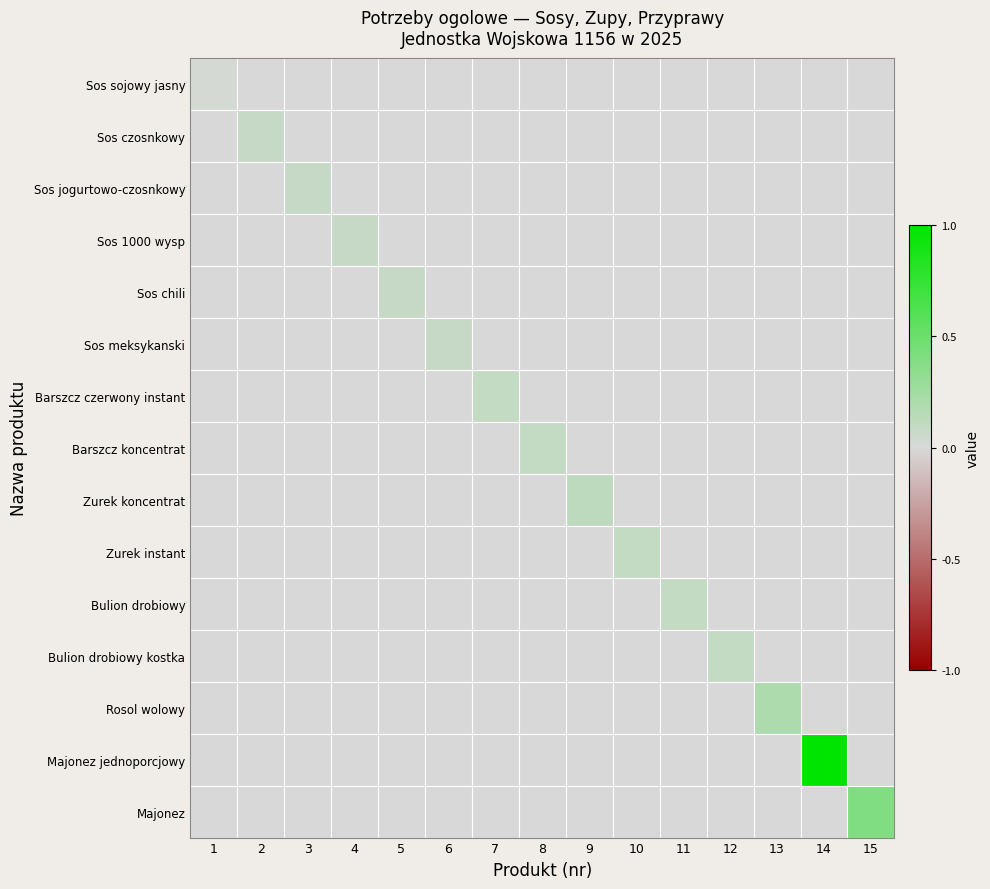

Reading right to left, transcribe all the data shown in this chart.

Sos sojowy jasny: 15=0.0	14=0.0	13=0.0	12=0.0	11=0.0	10=0.0	9=0.0	8=0.0	7=0.0	6=0.0	5=0.0	4=0.0	3=0.0	2=0.0	1=0.0
Sos czosnkowy: 15=0.0	14=0.0	13=0.0	12=0.0	11=0.0	10=0.0	9=0.0	8=0.0	7=0.0	6=0.0	5=0.0	4=0.0	3=0.0	2=0.1	1=0.0
Sos jogurtowo-czosnkowy: 15=0.0	14=0.0	13=0.0	12=0.0	11=0.0	10=0.0	9=0.0	8=0.0	7=0.0	6=0.0	5=0.0	4=0.0	3=0.1	2=0.0	1=0.0
Sos 1000 wysp: 15=0.0	14=0.0	13=0.0	12=0.0	11=0.0	10=0.0	9=0.0	8=0.0	7=0.0	6=0.0	5=0.0	4=0.1	3=0.0	2=0.0	1=0.0
Sos chili: 15=0.0	14=0.0	13=0.0	12=0.0	11=0.0	10=0.0	9=0.0	8=0.0	7=0.0	6=0.0	5=0.1	4=0.0	3=0.0	2=0.0	1=0.0
Sos meksykanski: 15=0.0	14=0.0	13=0.0	12=0.0	11=0.0	10=0.0	9=0.0	8=0.0	7=0.0	6=0.1	5=0.0	4=0.0	3=0.0	2=0.0	1=0.0
Barszcz czerwony instant: 15=0.0	14=0.0	13=0.0	12=0.0	11=0.0	10=0.0	9=0.0	8=0.0	7=0.1	6=0.0	5=0.0	4=0.0	3=0.0	2=0.0	1=0.0
Barszcz koncentrat: 15=0.0	14=0.0	13=0.0	12=0.0	11=0.0	10=0.0	9=0.0	8=0.1	7=0.0	6=0.0	5=0.0	4=0.0	3=0.0	2=0.0	1=0.0
Zurek koncentrat: 15=0.0	14=0.0	13=0.0	12=0.0	11=0.0	10=0.0	9=0.1	8=0.0	7=0.0	6=0.0	5=0.0	4=0.0	3=0.0	2=0.0	1=0.0
Zurek instant: 15=0.0	14=0.0	13=0.0	12=0.0	11=0.0	10=0.1	9=0.0	8=0.0	7=0.0	6=0.0	5=0.0	4=0.0	3=0.0	2=0.0	1=0.0
Bulion drobiowy: 15=0.0	14=0.0	13=0.0	12=0.0	11=0.1	10=0.0	9=0.0	8=0.0	7=0.0	6=0.0	5=0.0	4=0.0	3=0.0	2=0.0	1=0.0
Bulion drobiowy kostka: 15=0.0	14=0.0	13=0.0	12=0.1	11=0.0	10=0.0	9=0.0	8=0.0	7=0.0	6=0.0	5=0.0	4=0.0	3=0.0	2=0.0	1=0.0
Rosol wolowy: 15=0.0	14=0.0	13=0.2	12=0.0	11=0.0	10=0.0	9=0.0	8=0.0	7=0.0	6=0.0	5=0.0	4=0.0	3=0.0	2=0.0	1=0.0
Majonez jednoporcjowy: 15=0.0	14=1.0	13=0.0	12=0.0	11=0.0	10=0.0	9=0.0	8=0.0	7=0.0	6=0.0	5=0.0	4=0.0	3=0.0	2=0.0	1=0.0
Majonez: 15=0.4	14=0.0	13=0.0	12=0.0	11=0.0	10=0.0	9=0.0	8=0.0	7=0.0	6=0.0	5=0.0	4=0.0	3=0.0	2=0.0	1=0.0